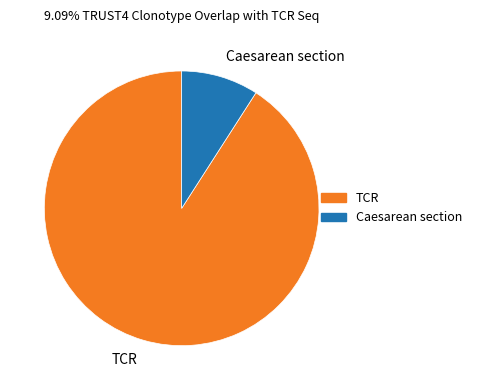

What is the smallest slice in the pie chart?

Caesarean section